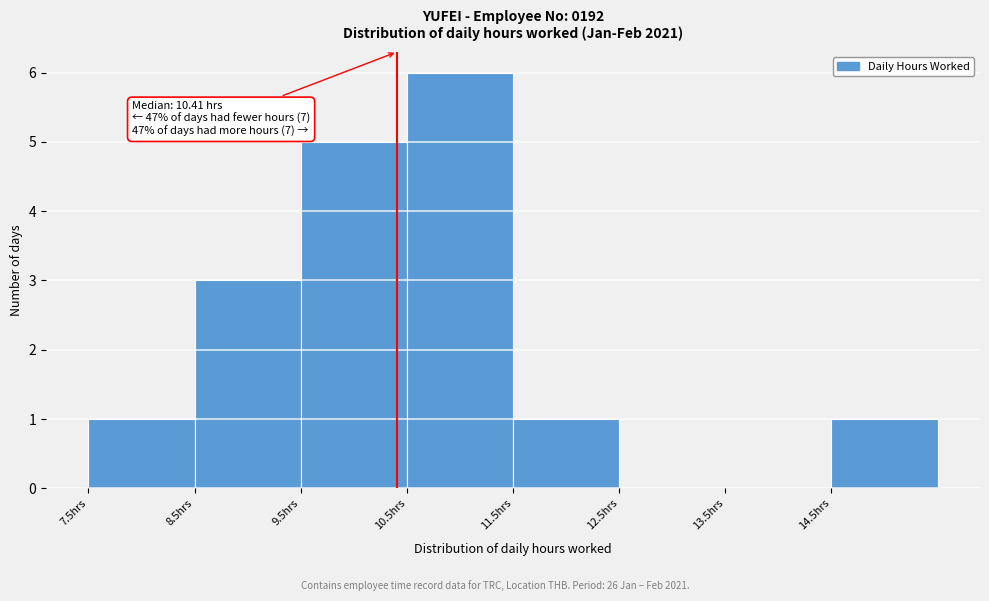

Which range on the x-axis has the tallest bar?

10.5 to 11.5